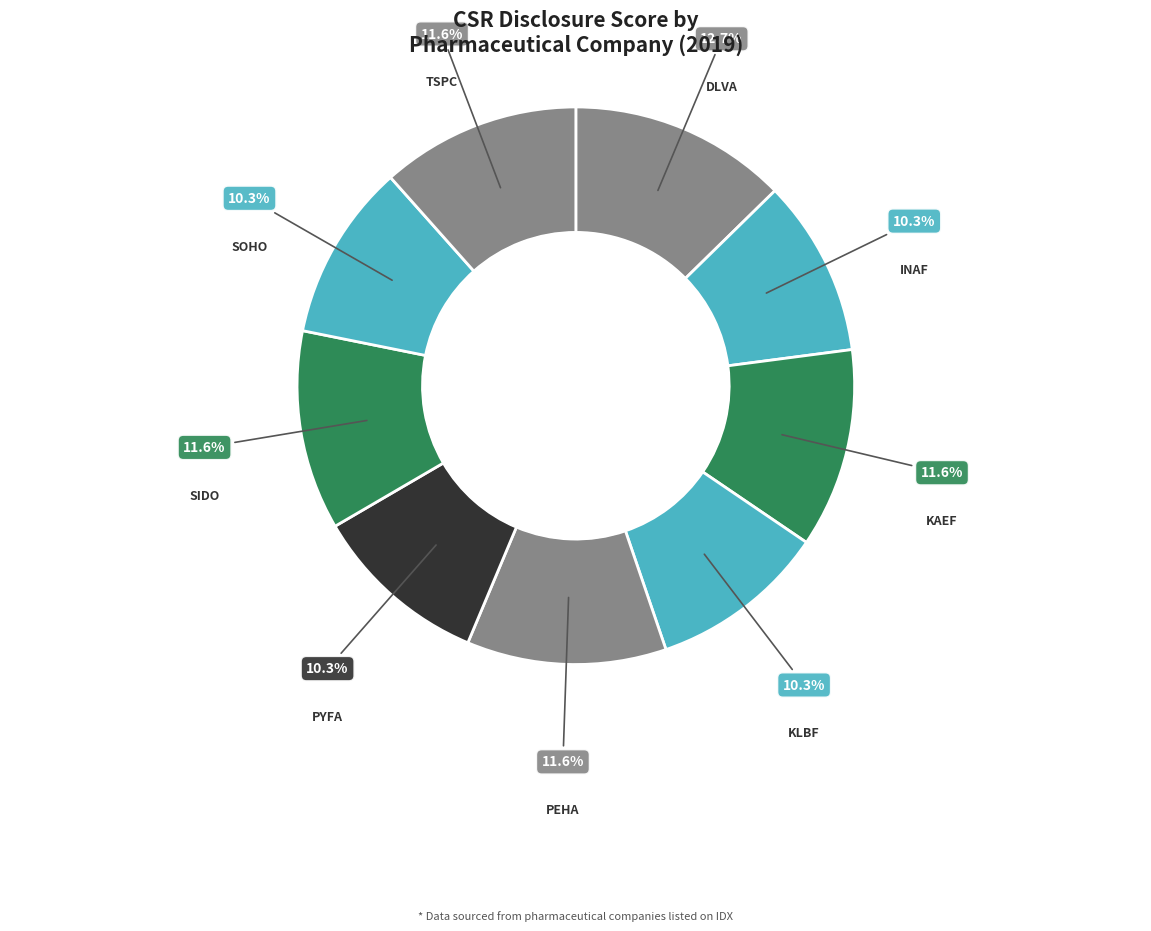

Count the number of slices in the pie.

9